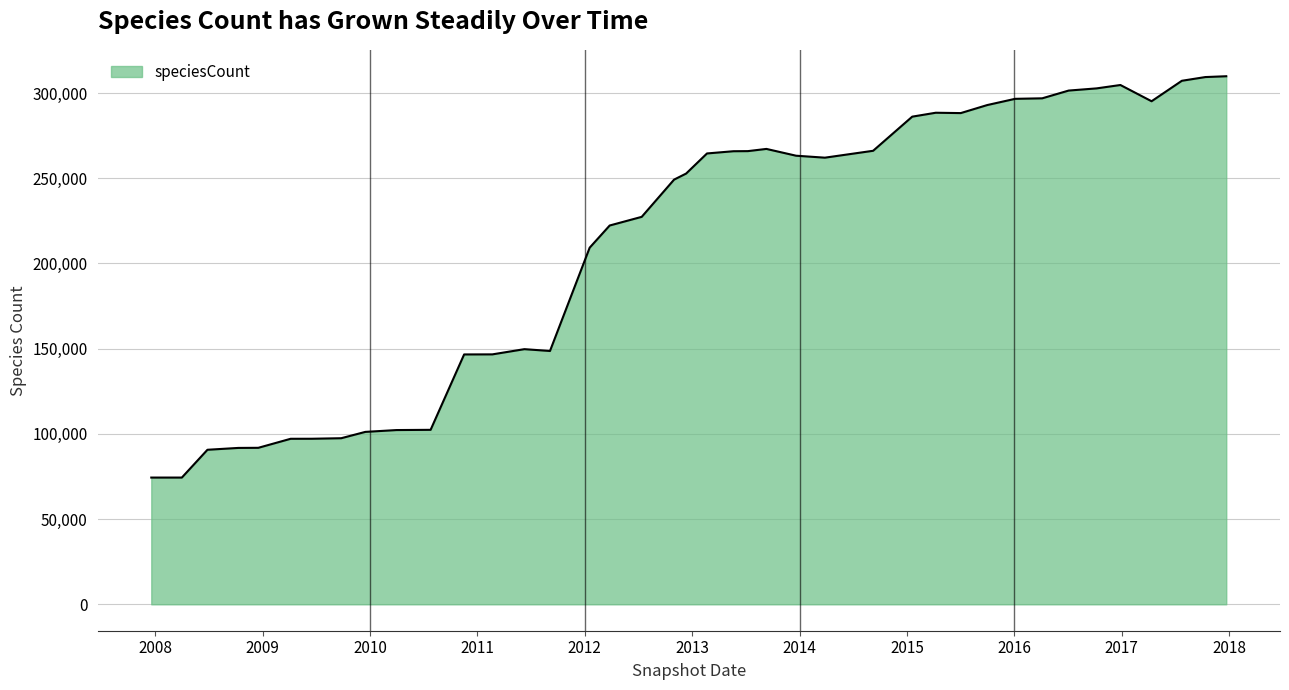

What is the minimum value shown in the chart?

74374